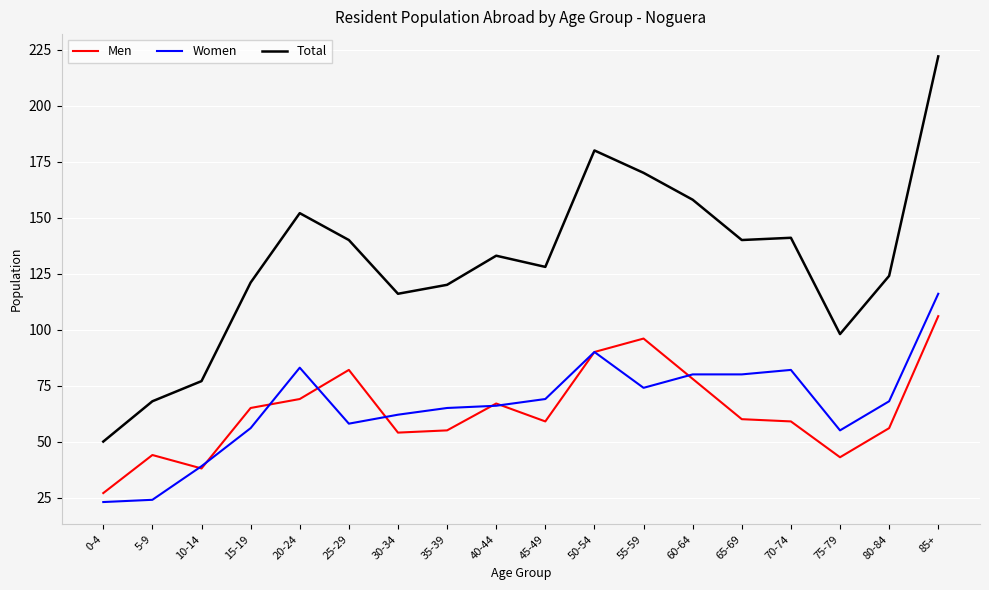

Reading right to left, transcribe all the data shown in this chart.

Men: 85+=106	80-84=56	75-79=43	70-74=59	65-69=60	60-64=78	55-59=96	50-54=90	45-49=59	40-44=67	35-39=55	30-34=54	25-29=82	20-24=69	15-19=65	10-14=38	5-9=44	0-4=27
Women: 85+=116	80-84=68	75-79=55	70-74=82	65-69=80	60-64=80	55-59=74	50-54=90	45-49=69	40-44=66	35-39=65	30-34=62	25-29=58	20-24=83	15-19=56	10-14=39	5-9=24	0-4=23
Total: 85+=222	80-84=124	75-79=98	70-74=141	65-69=140	60-64=158	55-59=170	50-54=180	45-49=128	40-44=133	35-39=120	30-34=116	25-29=140	20-24=152	15-19=121	10-14=77	5-9=68	0-4=50